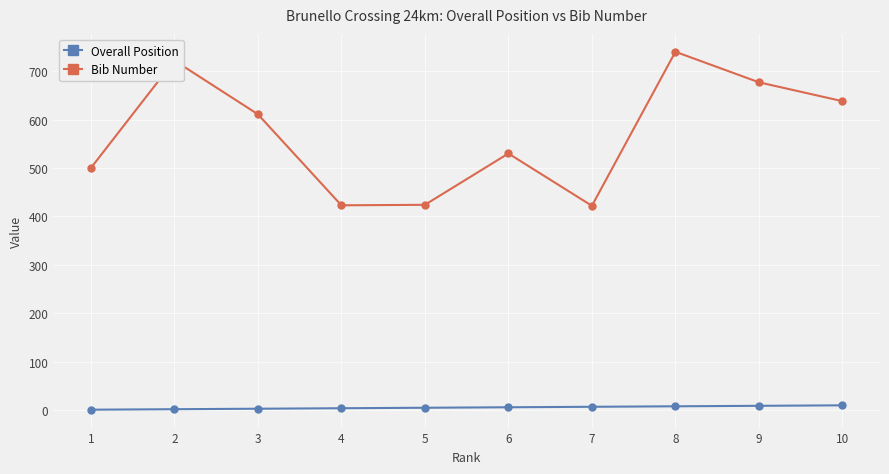

Is the value of Overall Position at 1 greater than the value of Bib Number at 2?

No